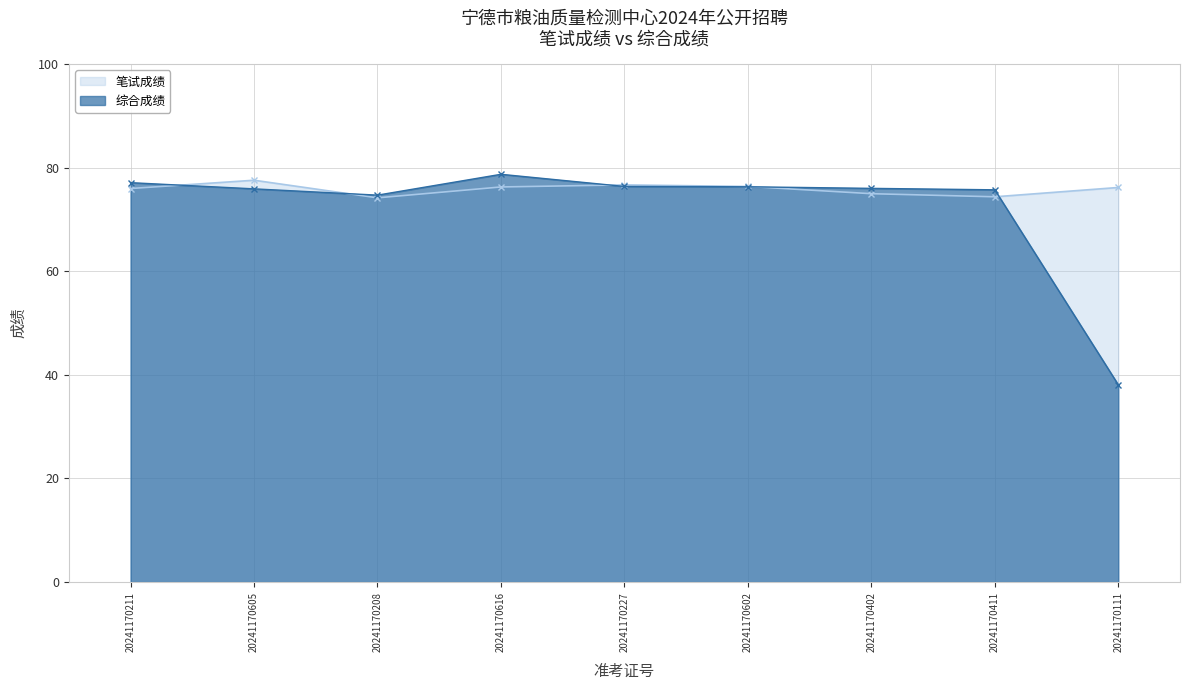

What is the difference between the highest and lowest values at 20241170411?

1.3